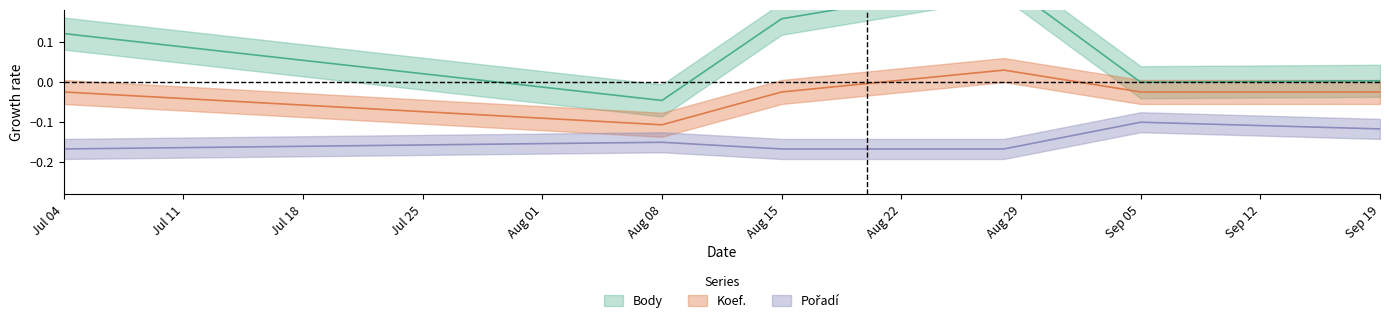

At Jul 25, list the series in order from largest to smallest.

Body, Koef., Pořadí